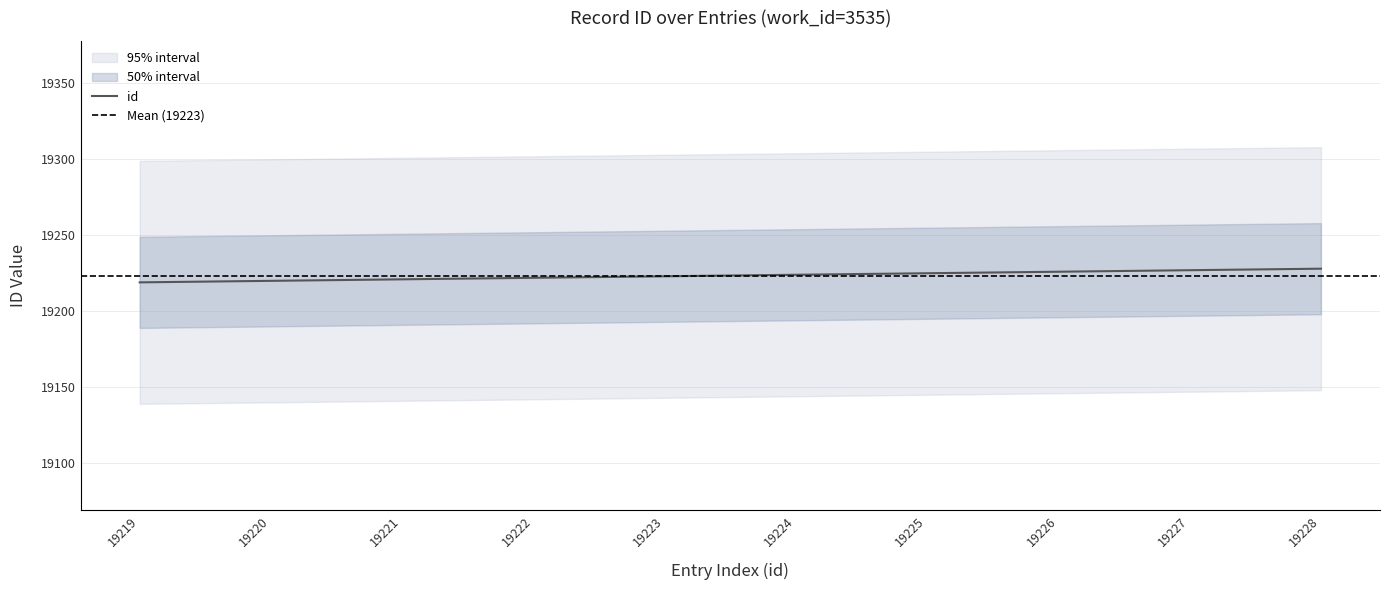

What is the smallest value displayed?

19219